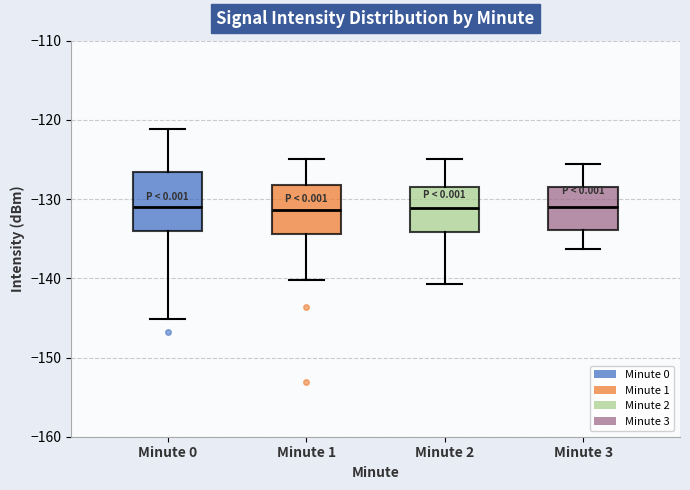

Reading left to right, transcribe this box plot: for each box, give where its median line is, the range the box spans, and where its two whiskers end, as read against the y-axis. The values are not printed on the chart, so give them approximately, as read against the axis.

Minute 0: median -131, box -134 to -127, whiskers -145 to -121
Minute 1: median -131, box -134 to -128, whiskers -140 to -125
Minute 2: median -131, box -134 to -129, whiskers -141 to -125
Minute 3: median -131, box -134 to -129, whiskers -136 to -126